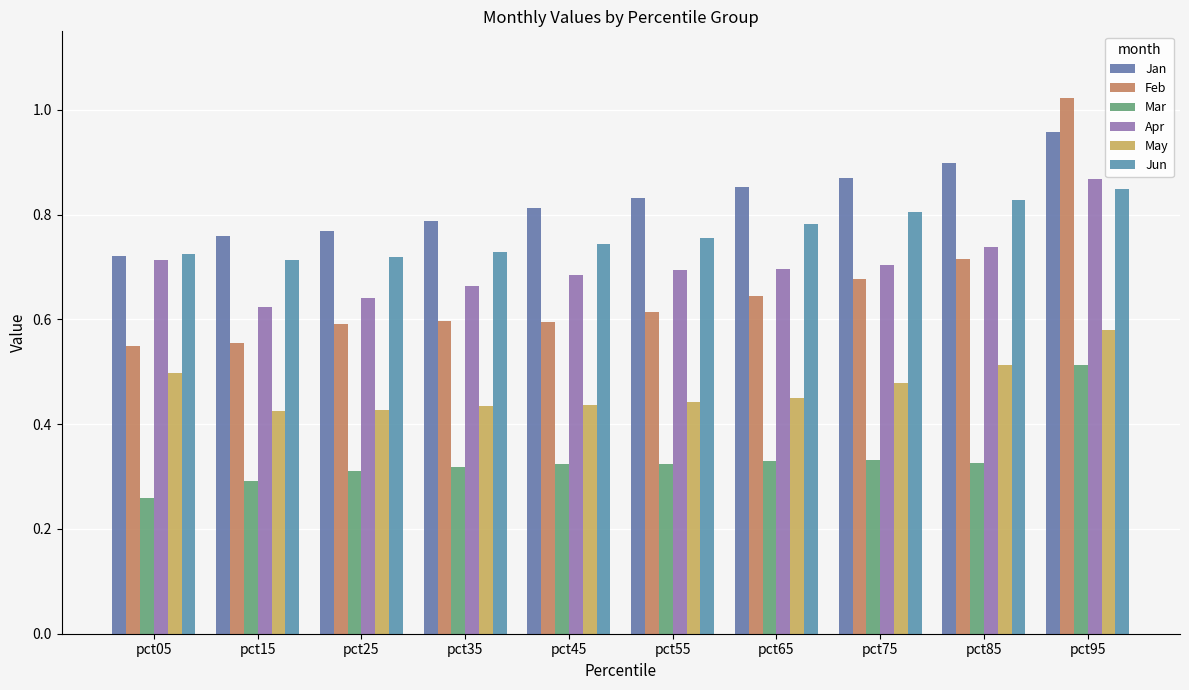

How many categories are shown in the chart?

10